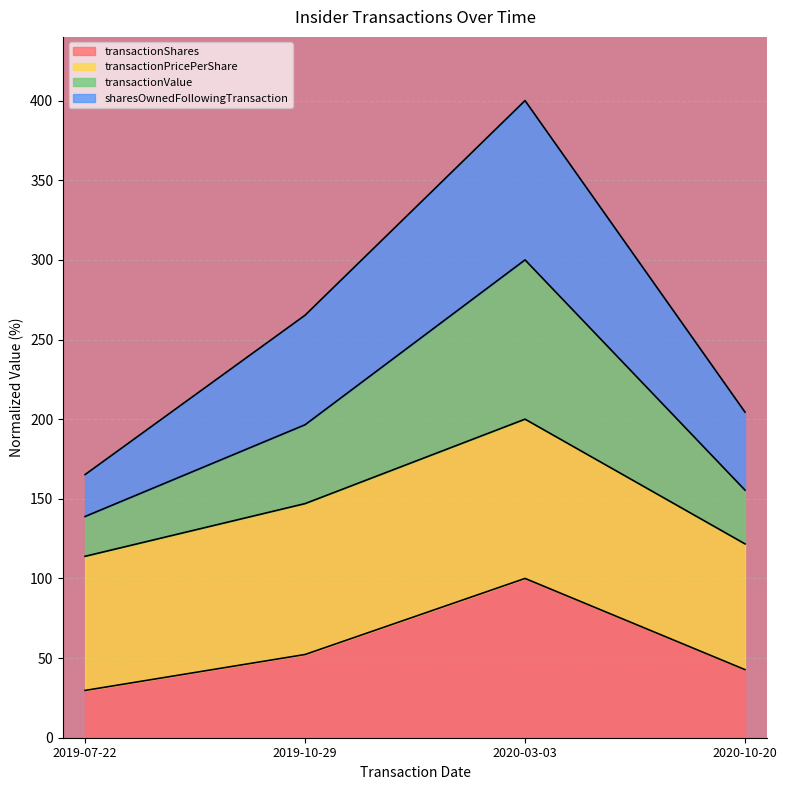

At which category does transactionValue reach its first local peak?

2020-03-03